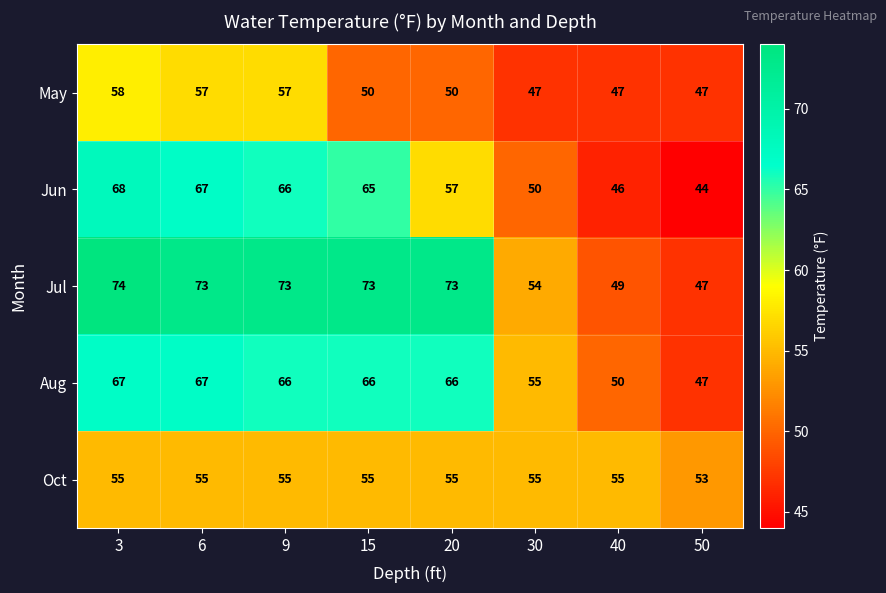

What is the difference between the Jun values at 9 and 20?

9